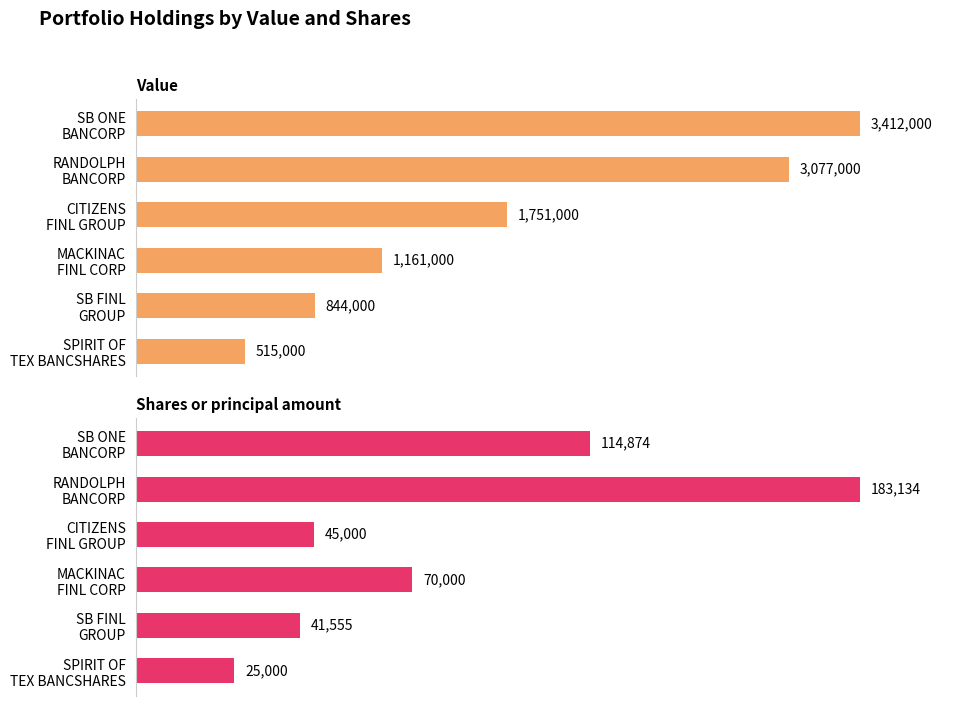

True or false: Value has a value of 22.0 at SPIRIT OF TEX BANCSHARES.

False